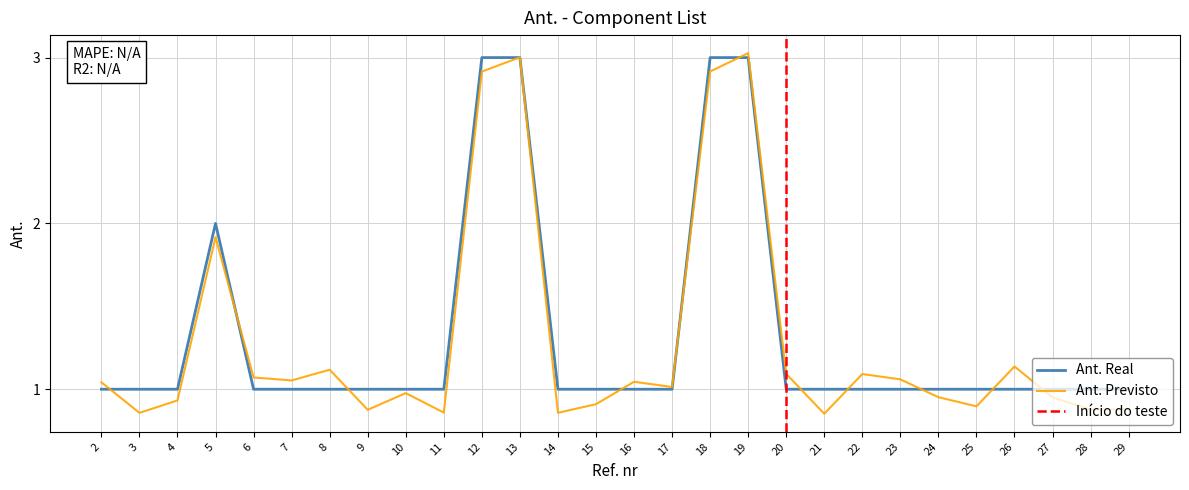

Rank the series by their maximum value, from highest to lowest.

Ant. (Previsto), Ant. (Real)